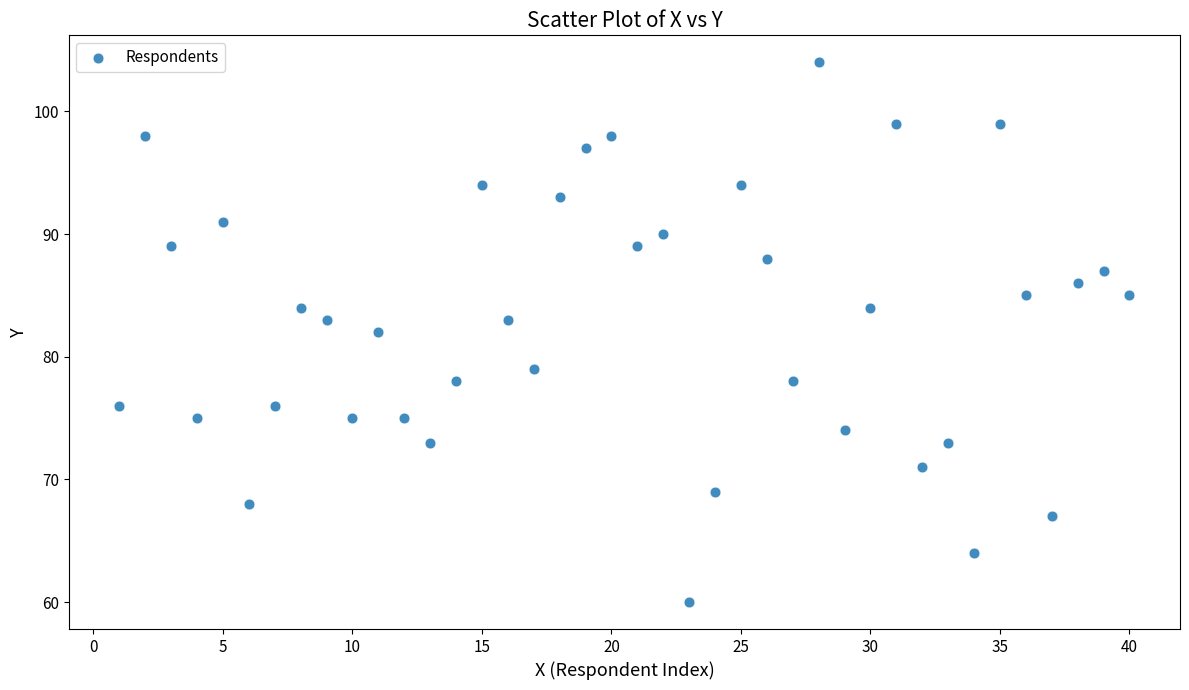

What is the range of Y values (max minus min)?

44